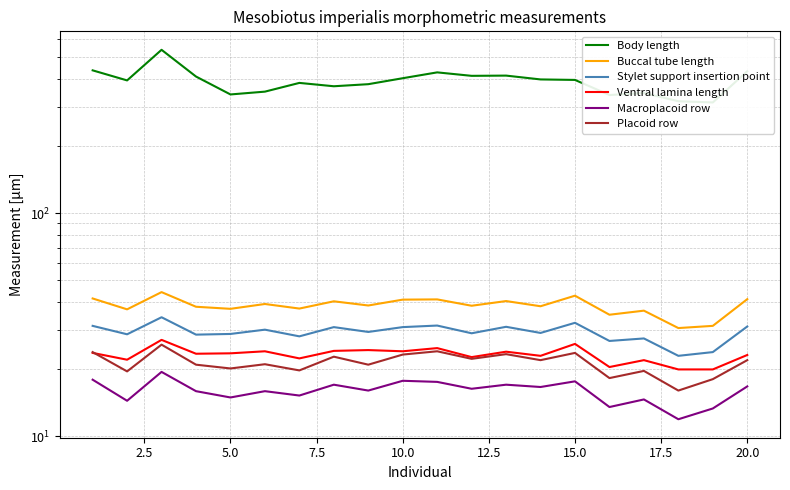

What are all the series names shown in the legend?

Body length, Buccal tube length, Stylet support insertion point, Ventral lamina length, Macroplacoid row, Placoid row